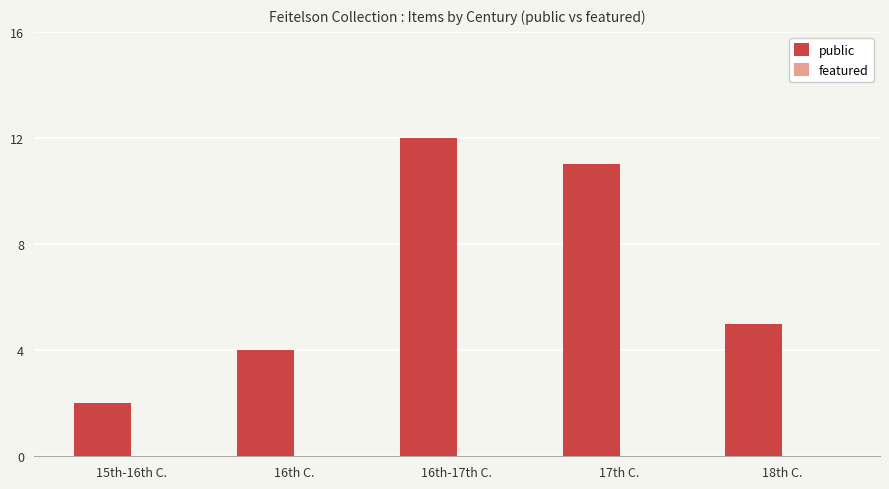

Does the chart contain any negative values?

No